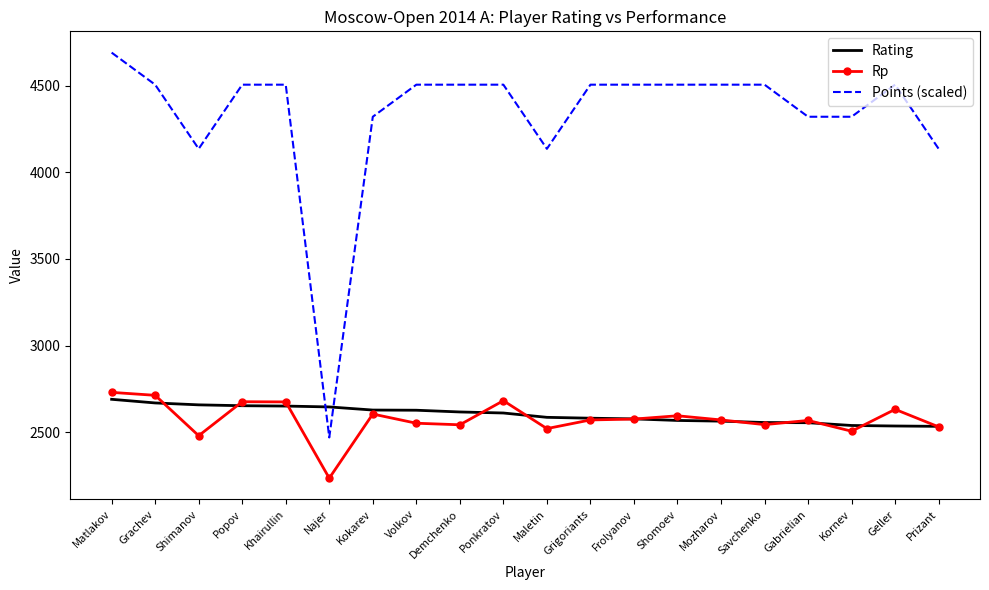

What is the total value across all series at Kokarev?

9553